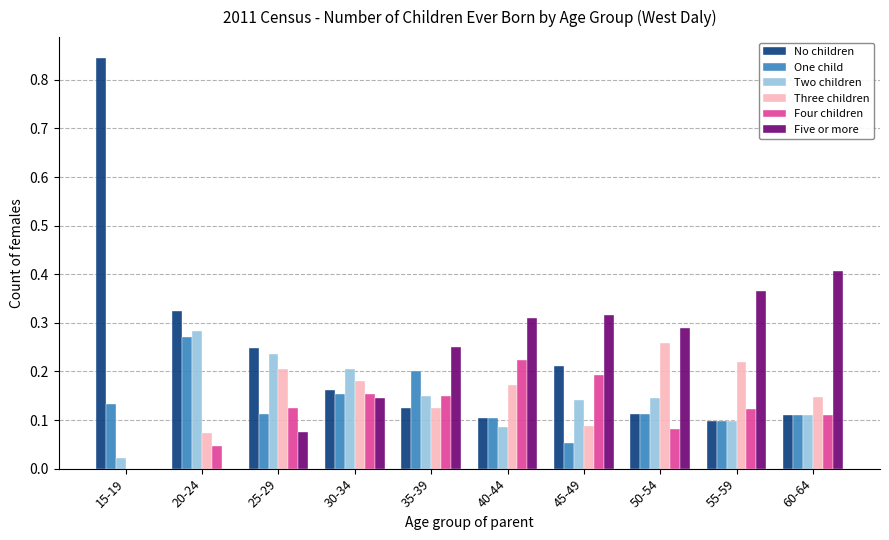

Is the value of Three children at 40-44 greater than the value of Five or more at 15-19?

Yes